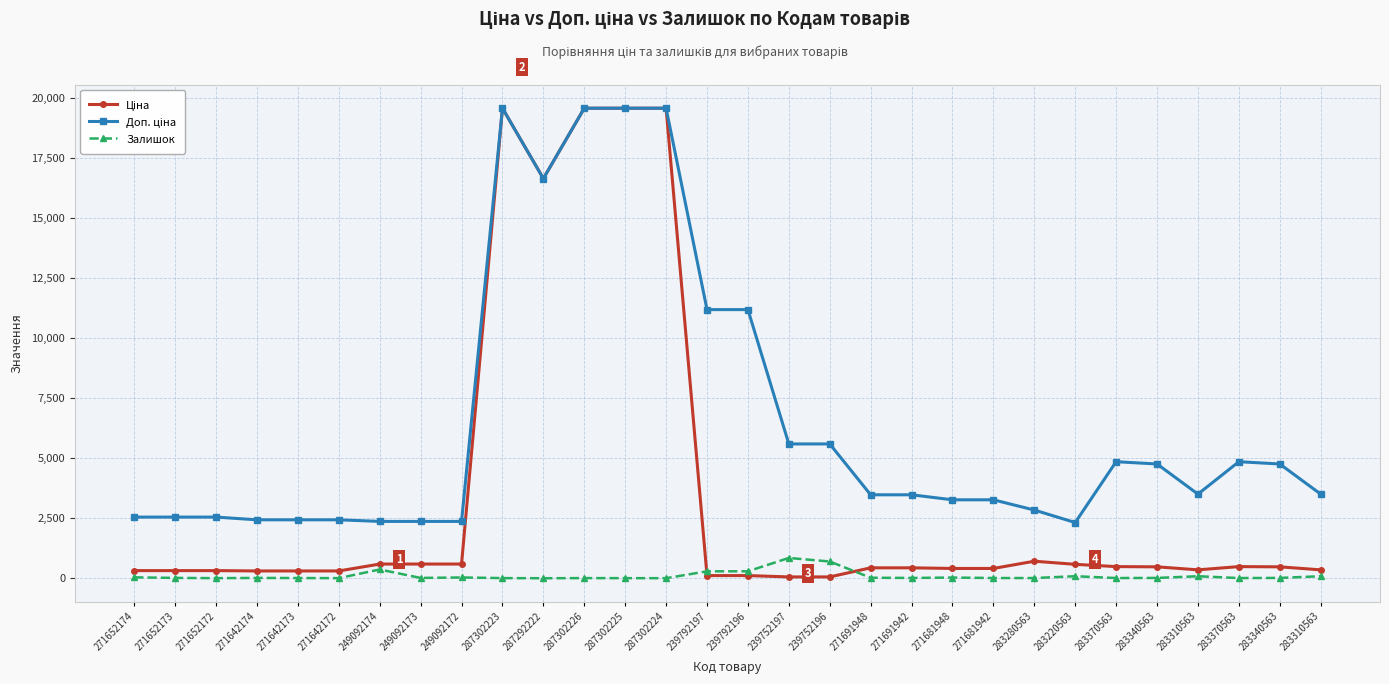

How many distinct data groups are displayed?

3